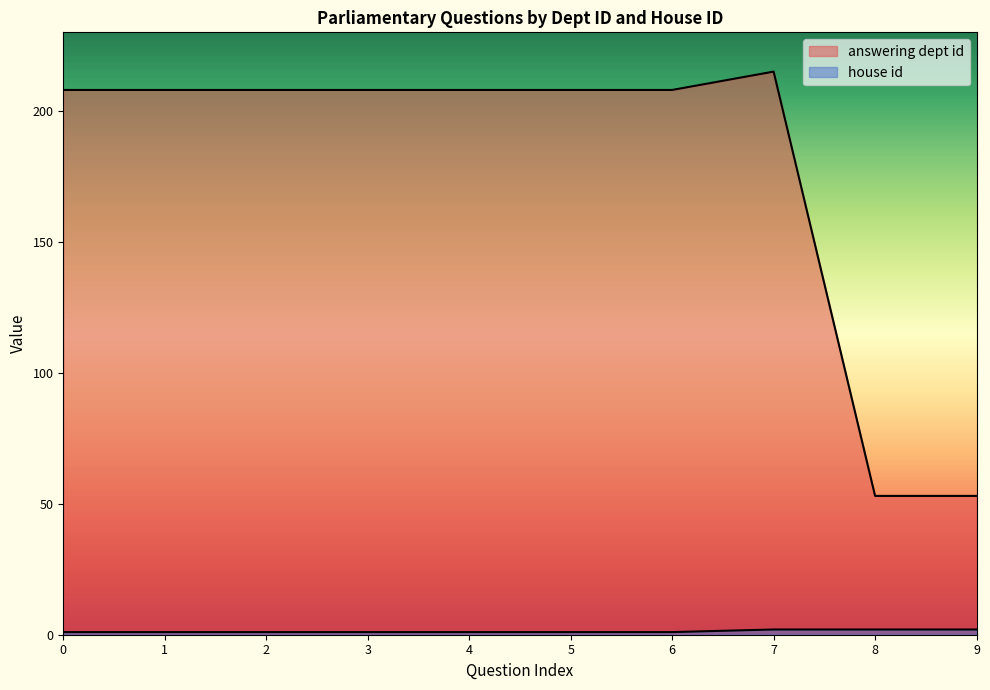

Count the number of categories in the chart.

10